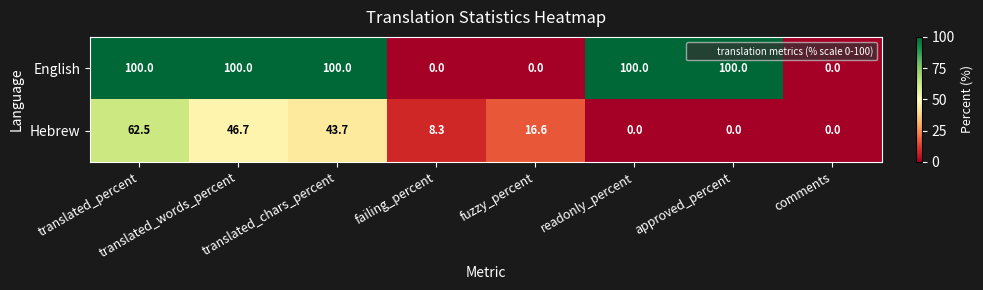

Is it true that English equals 46.1 at fuzzy_percent?

False